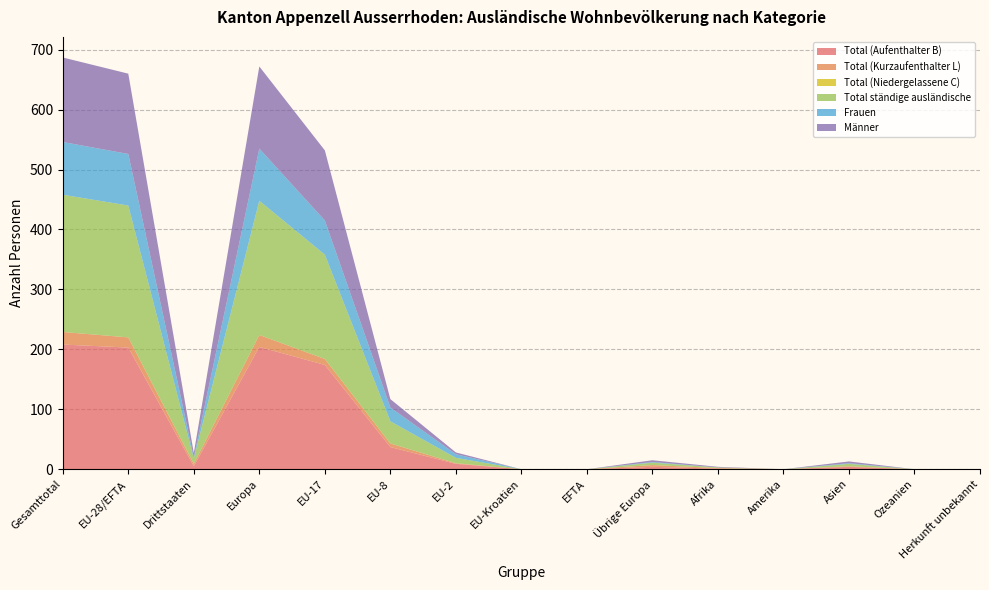

Reading left to right, list all the values displayed in this chart.

Total (Aufenthalter B): Gesamttotal=208	EU-28/EFTA=203	Drittstaaten=5	Europa=204	EU-17=174	EU-8=37	EU-2=9	EU-Kroatien=0	EFTA=0	Übrige Europa=4	Afrika=1	Amerika=0	Asien=4	Ozeanien=0	Herkunft unbekannt=0
Total (Kurzaufenthalter L): Gesamttotal=21	EU-28/EFTA=17	Drittstaaten=4	Europa=20	EU-17=10	EU-8=6	EU-2=1	EU-Kroatien=0	EFTA=0	Übrige Europa=3	Afrika=1	Amerika=0	Asien=1	Ozeanien=0	Herkunft unbekannt=0
Total (Niedergelassene C): Gesamttotal=0	EU-28/EFTA=0	Drittstaaten=0	Europa=0	EU-17=0	EU-8=0	EU-2=0	EU-Kroatien=0	EFTA=0	Übrige Europa=0	Afrika=0	Amerika=0	Asien=0	Ozeanien=0	Herkunft unbekannt=0
Total ständige ausländische: Gesamttotal=229	EU-28/EFTA=220	Drittstaaten=9	Europa=224	EU-17=174	EU-8=37	EU-2=9	EU-Kroatien=0	EFTA=0	Übrige Europa=4	Afrika=1	Amerika=0	Asien=4	Ozeanien=0	Herkunft unbekannt=0
Frauen: Gesamttotal=88	EU-28/EFTA=86	Drittstaaten=2	Europa=87	EU-17=57	EU-8=23	EU-2=6	EU-Kroatien=0	EFTA=0	Übrige Europa=1	Afrika=0	Amerika=0	Asien=1	Ozeanien=0	Herkunft unbekannt=0
Männer: Gesamttotal=141	EU-28/EFTA=134	Drittstaaten=7	Europa=137	EU-17=117	EU-8=14	EU-2=3	EU-Kroatien=0	EFTA=0	Übrige Europa=3	Afrika=1	Amerika=0	Asien=3	Ozeanien=0	Herkunft unbekannt=0